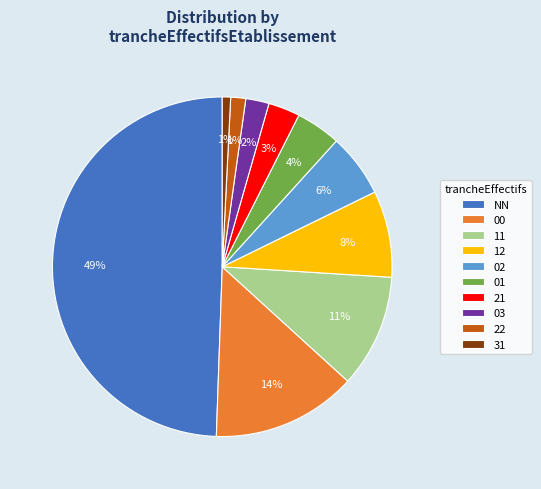

Which category has the biggest portion of the pie?

NN